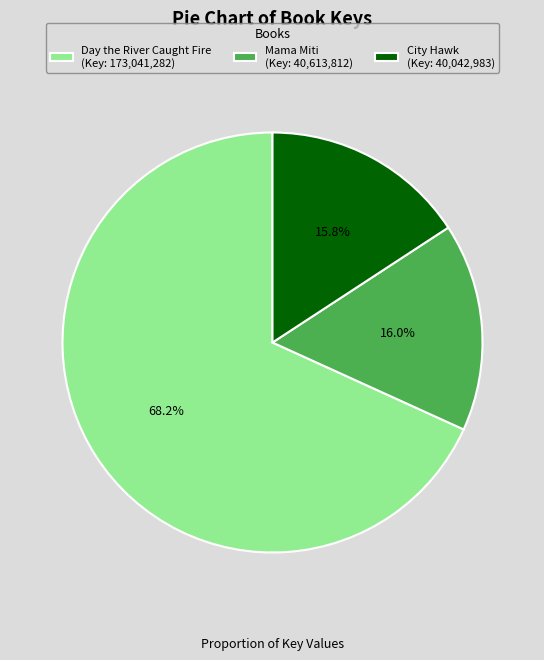

Does any single category account for the majority?

Yes